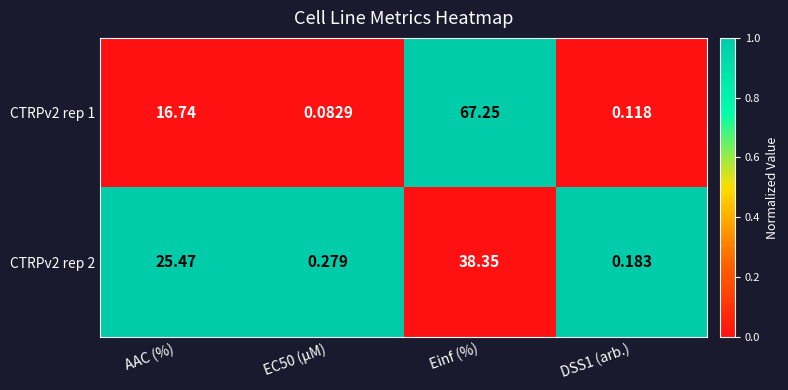

Which category has the highest value across all series?

Einf (%)